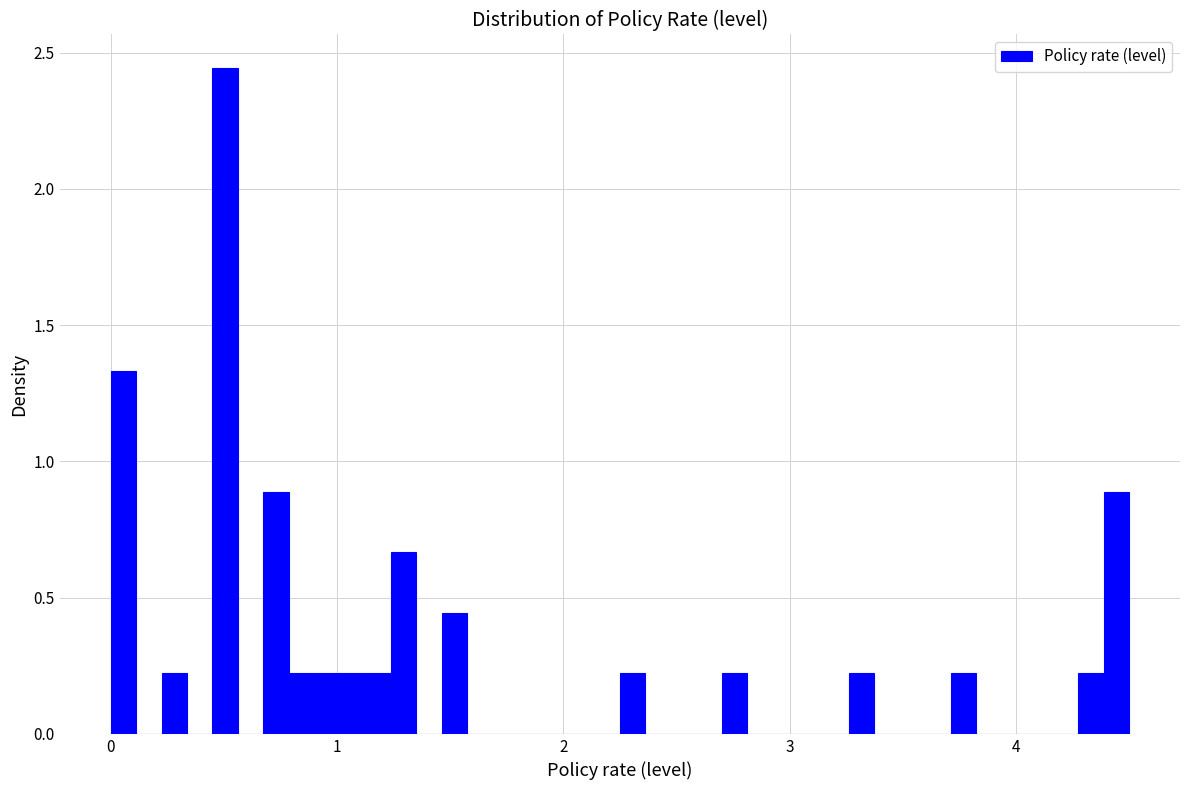

Read against the x-axis, roughly where is the centre of the tallest bar?

0.5